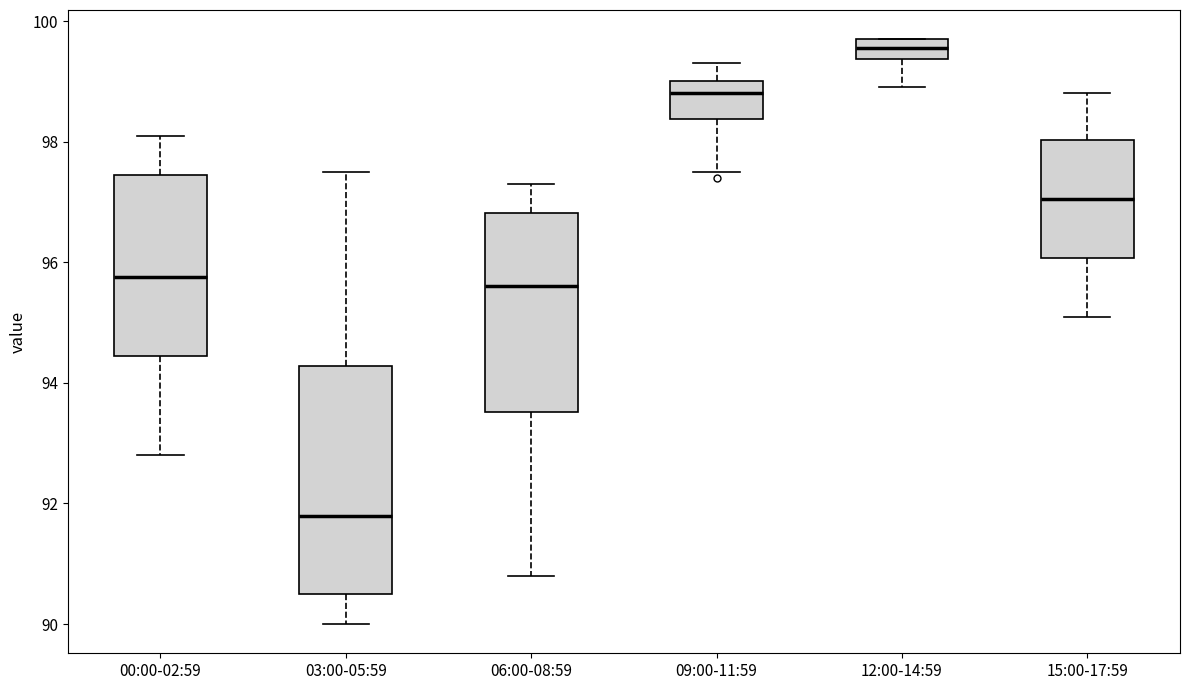

Reading left to right, read every box against the y-axis: the position of its median line, the range the box covers, and the ends of its whiskers. The values are not printed on the chart, so give them approximately, as read against the axis.

00:00-02:59: median 95.8, box 94.4 to 97.4, whiskers 92.8 to 98.2
03:00-05:59: median 91.8, box 90.6 to 94.2, whiskers 90.0 to 97.6
06:00-08:59: median 95.6, box 93.6 to 96.8, whiskers 90.8 to 97.4
09:00-11:59: median 98.8, box 98.4 to 99.0, whiskers 97.6 to 99.4
12:00-14:59: median 99.6, box 99.4 to 99.8, whiskers 99.0 to 99.8
15:00-17:59: median 97.0, box 96.0 to 98.0, whiskers 95.2 to 98.8